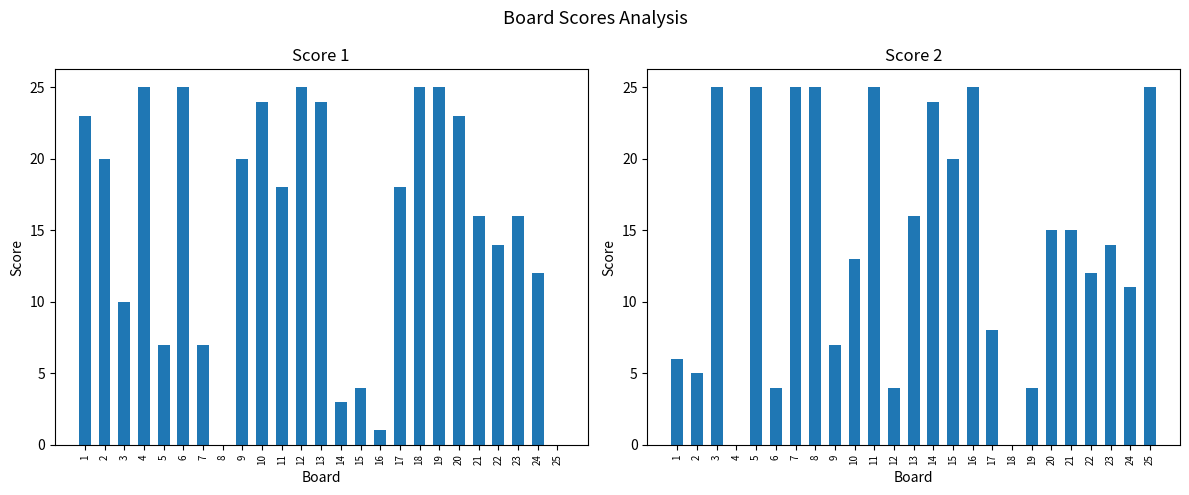

Where is Score 2 nearest to the value 12?

22